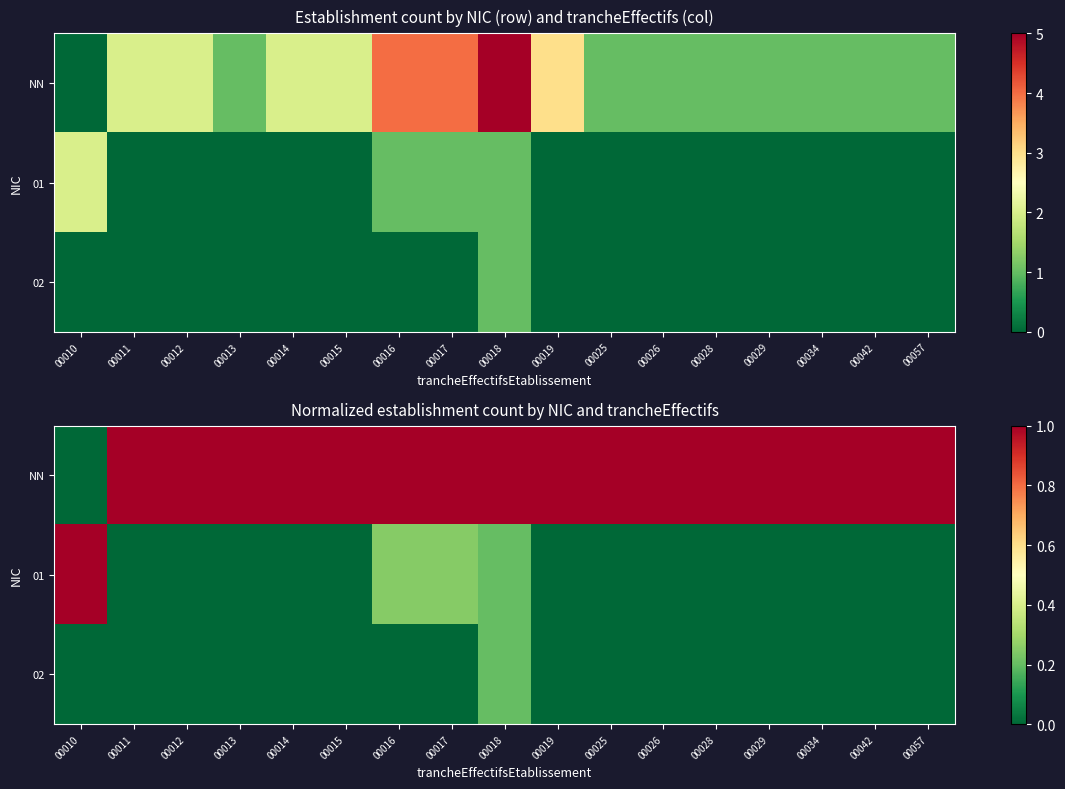

Where is 02 nearest to the value 0?

00010